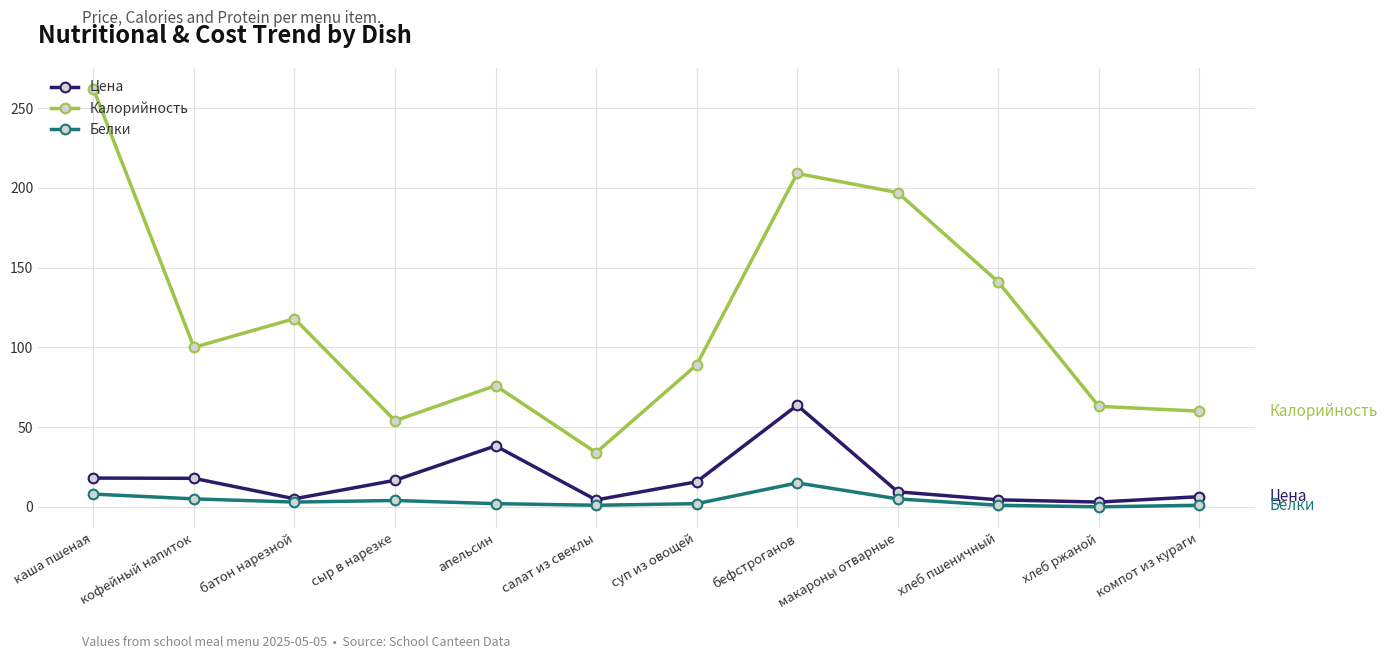

What is the approximate value of Калорийность at бефстроганов?

209.0